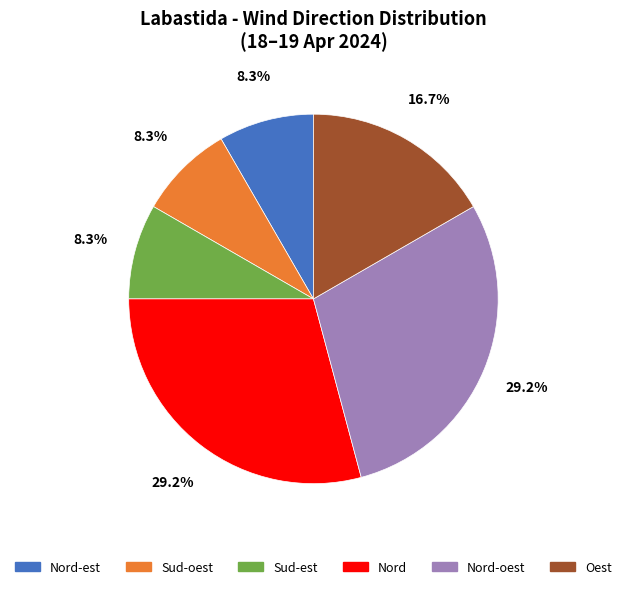

How many slices are in this pie chart?

6